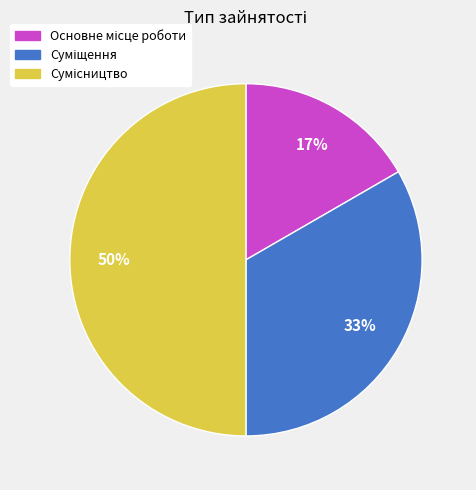

To the nearest percent, what is the difference between the largest and smallest slice percentages?

33%